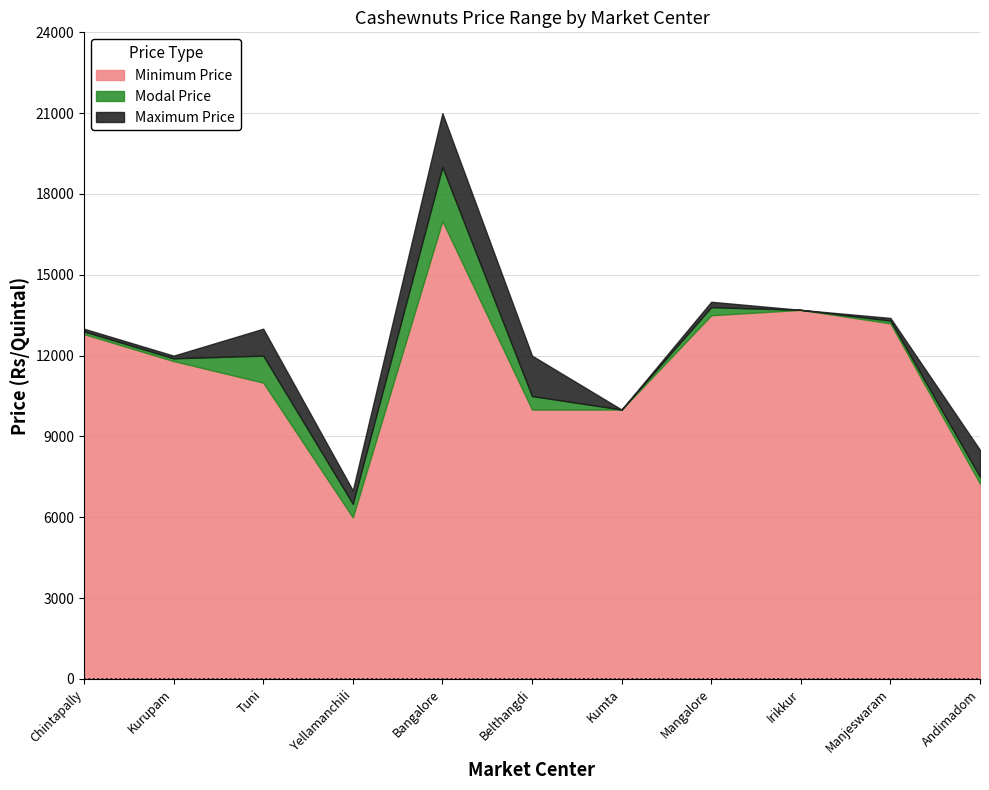

What are all the series names shown in the legend?

Minimum Price, Modal Price, Maximum Price